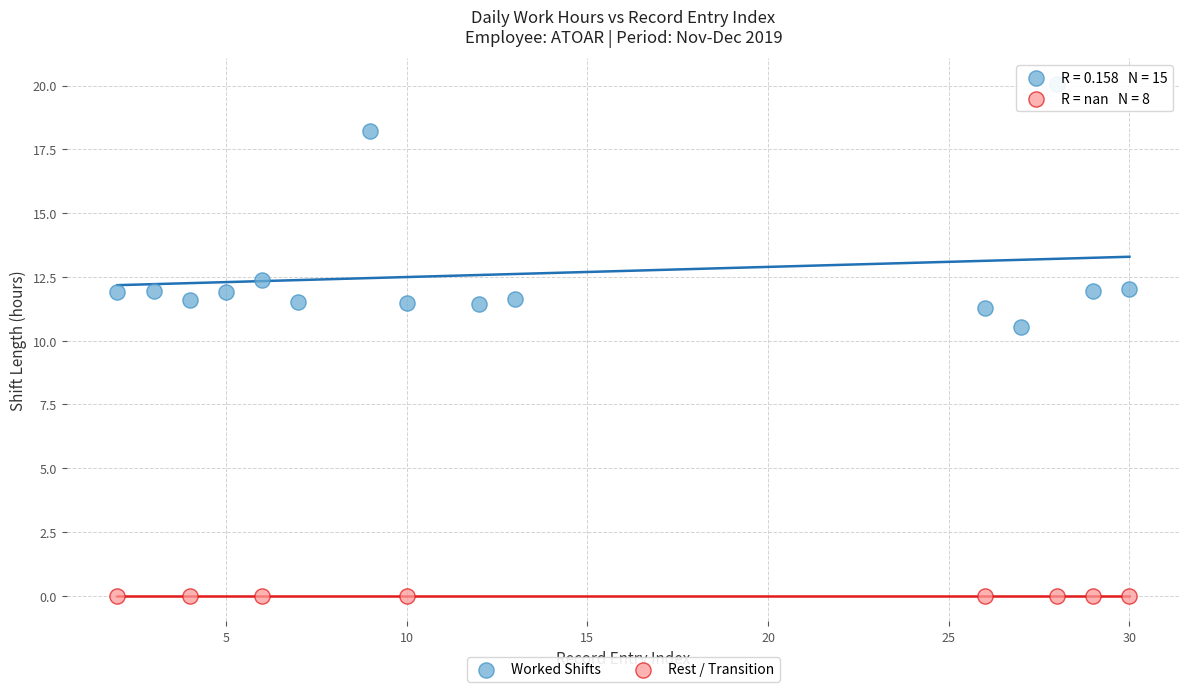

What are all the series names shown in the legend?

Worked Shifts, Rest / Transition